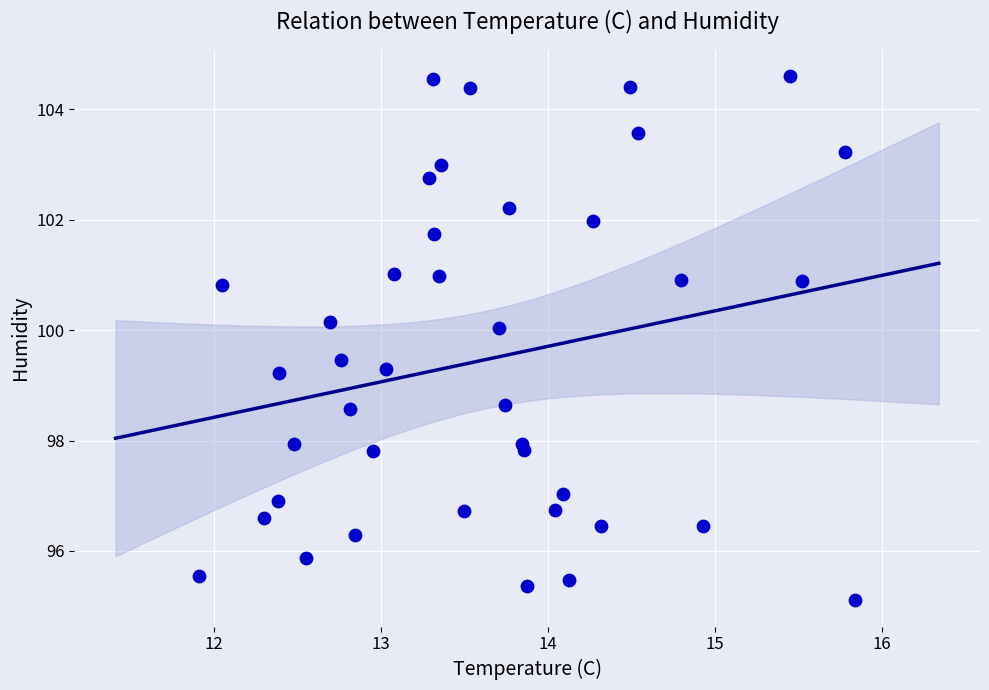

What is the range of X values (max minus min)?

3.9